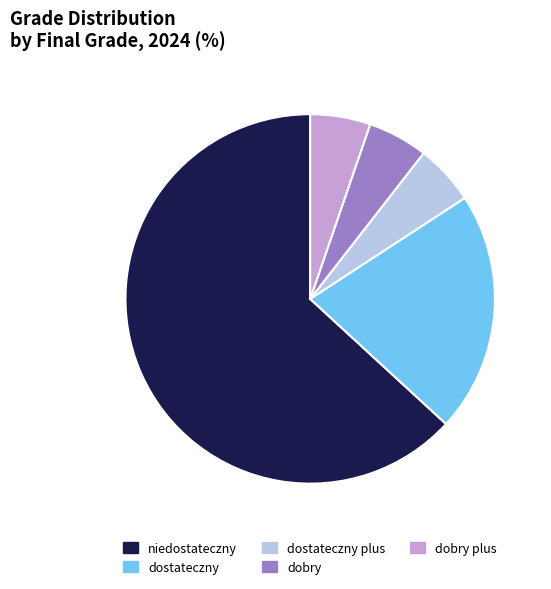

What is the largest slice in the pie chart?

niedostateczny